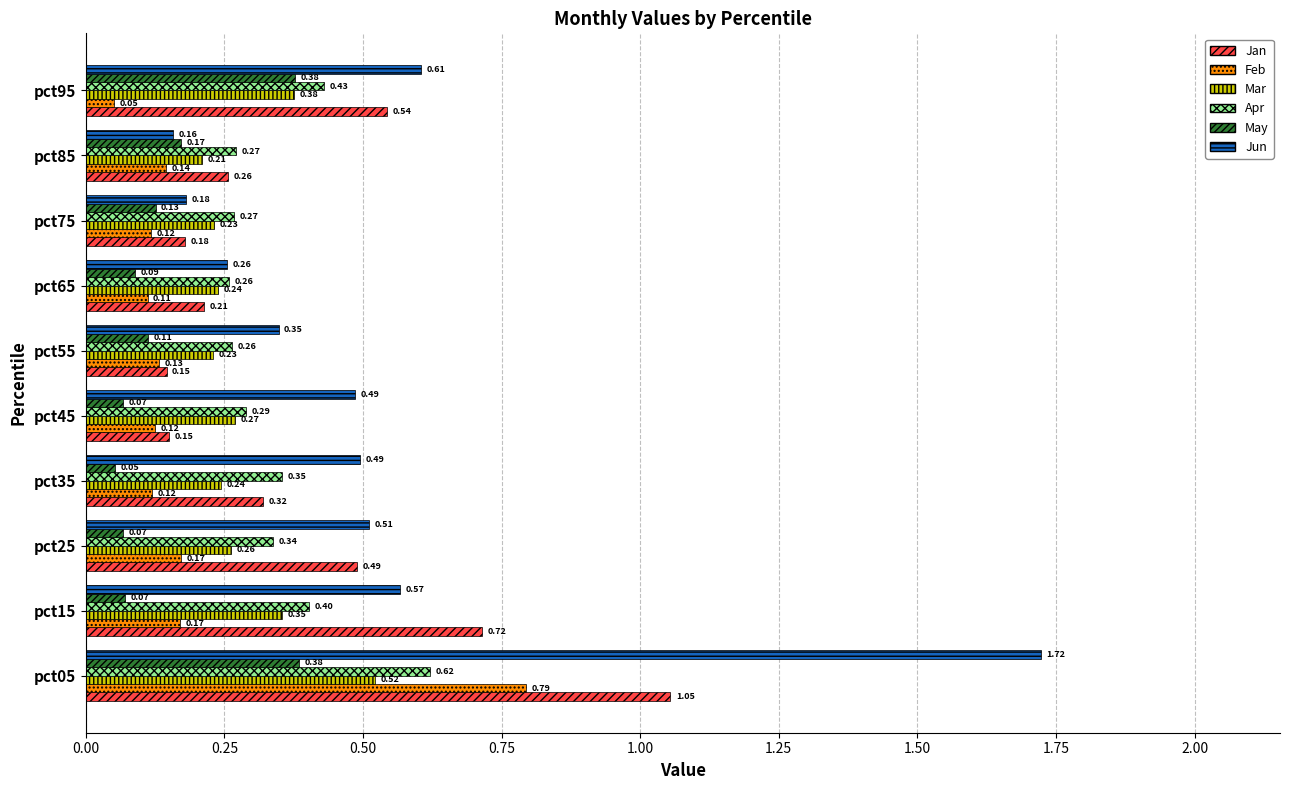

What is the sum of all May values?

1.5